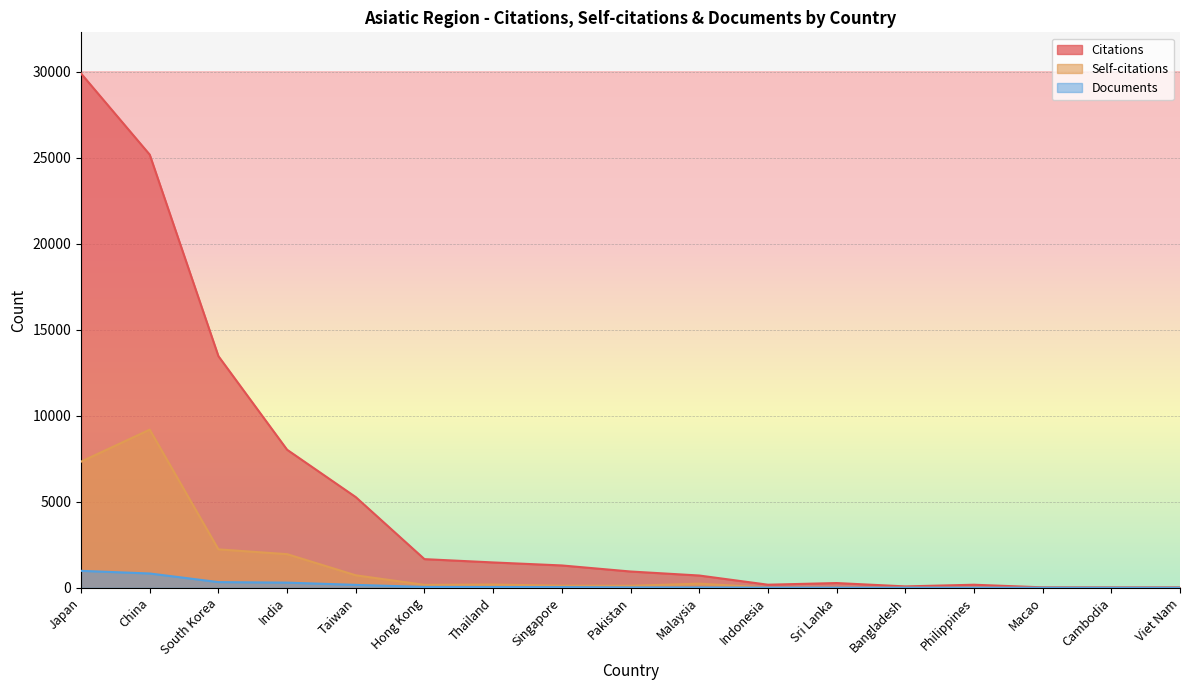

How many data points in Documents are less than 22?

8